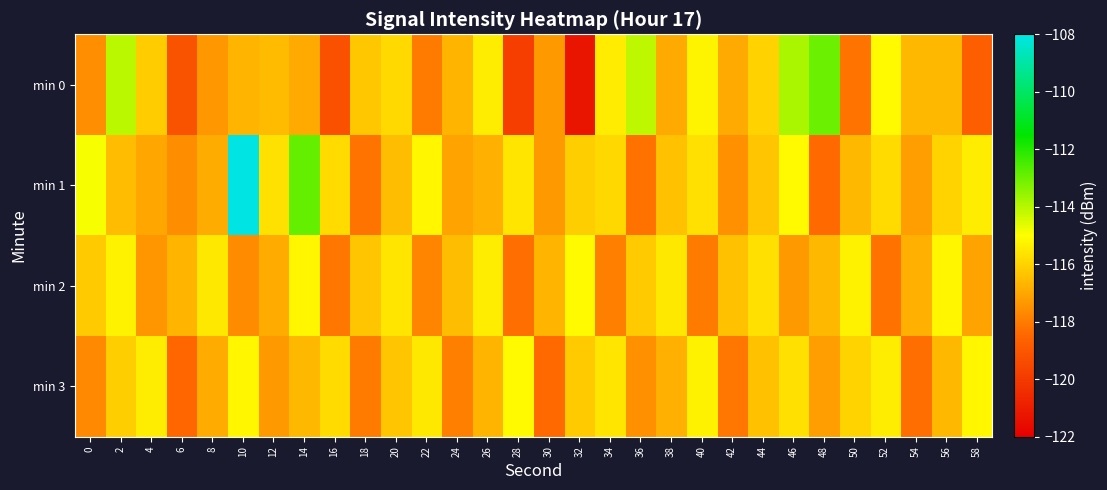

At which category is the sum across all series the highest?

10